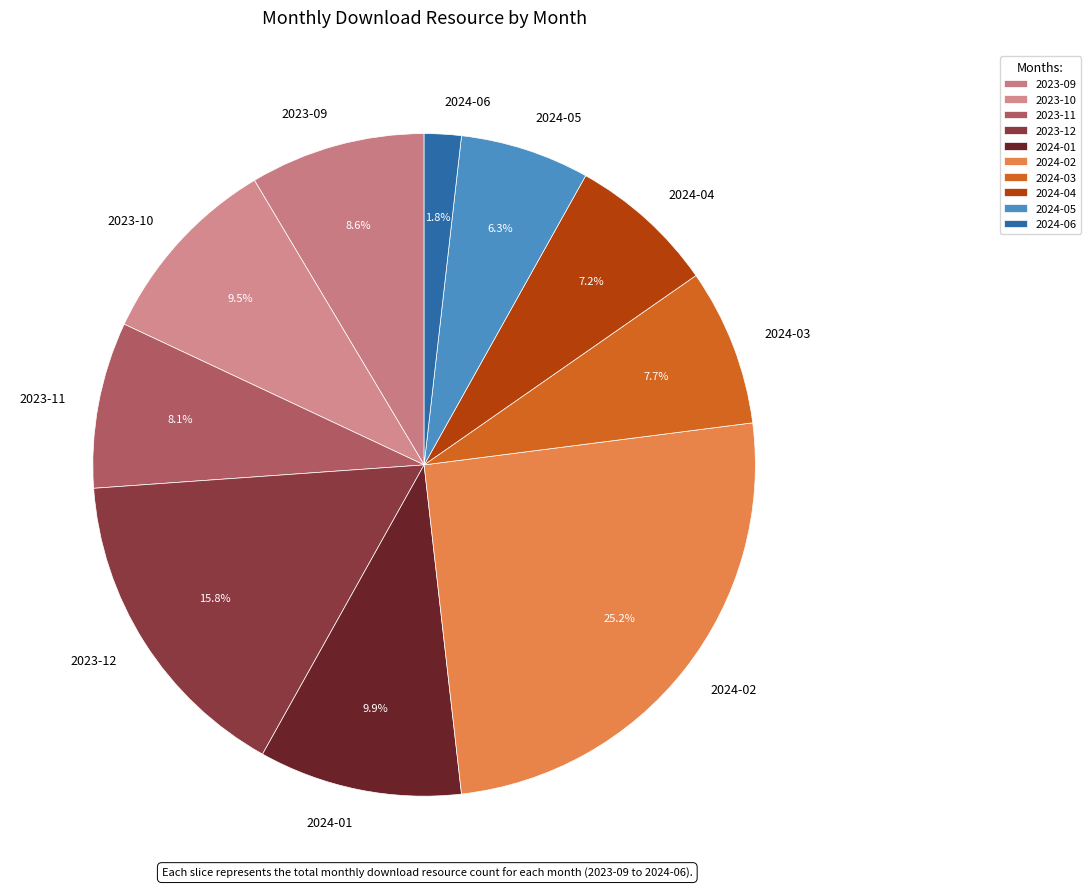

Is the sum of 2024-01 and 2023-09 greater than half?

No